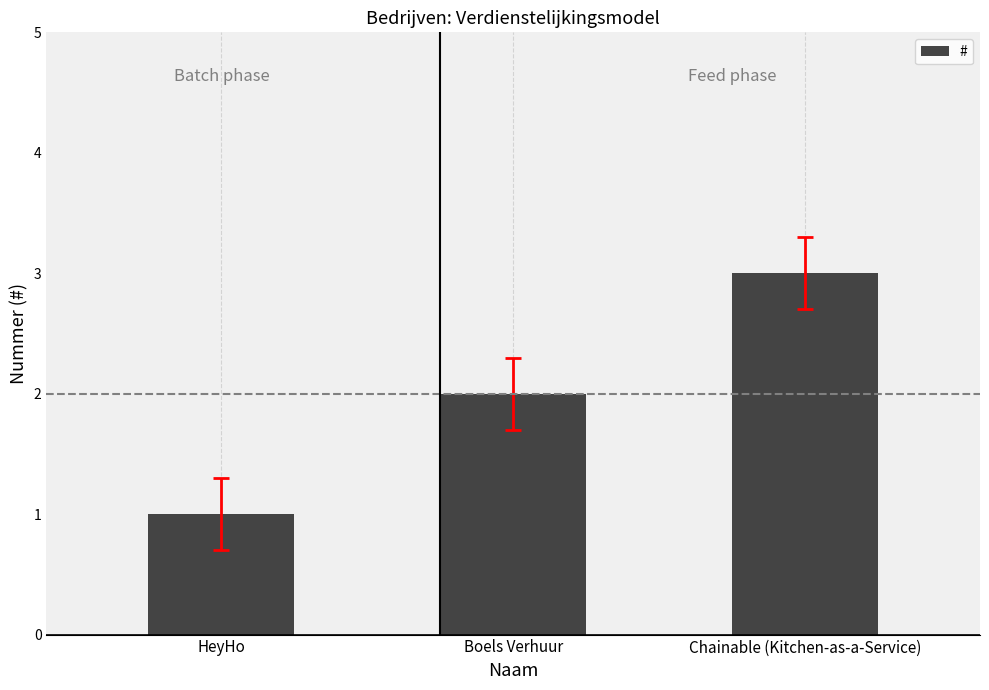

Reading right to left, transcribe all the data shown in this chart.

3	2	1